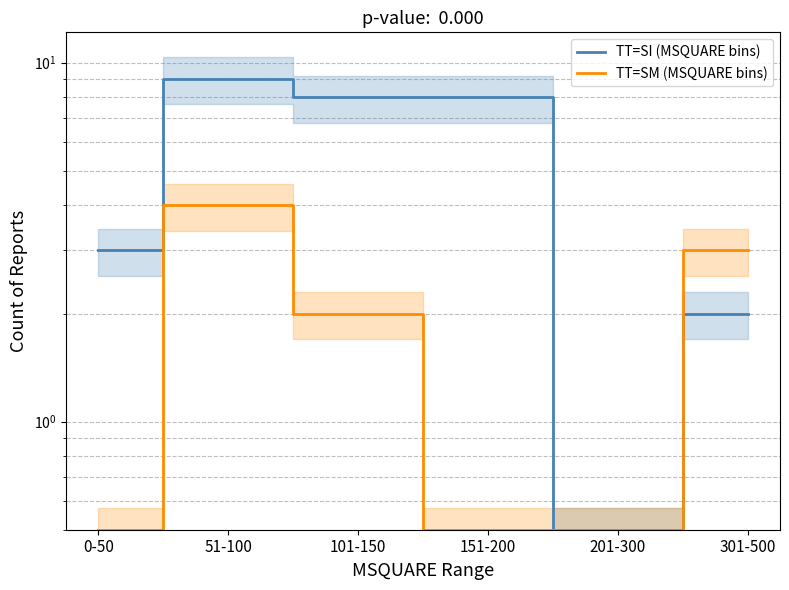

What is the label of the 3rd point from the left?

101-150